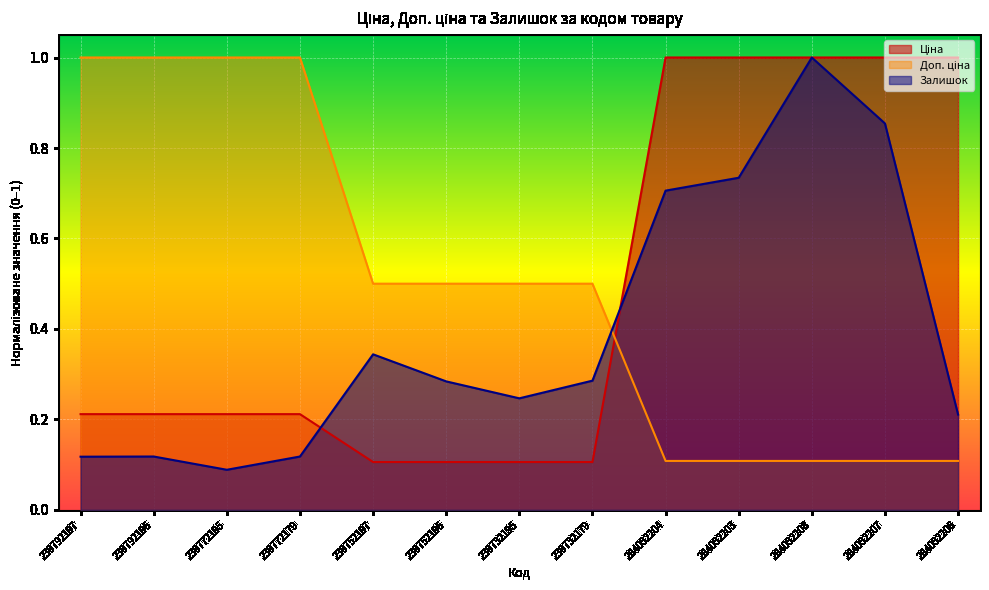

At which category is the sum across all series the highest?

284032208